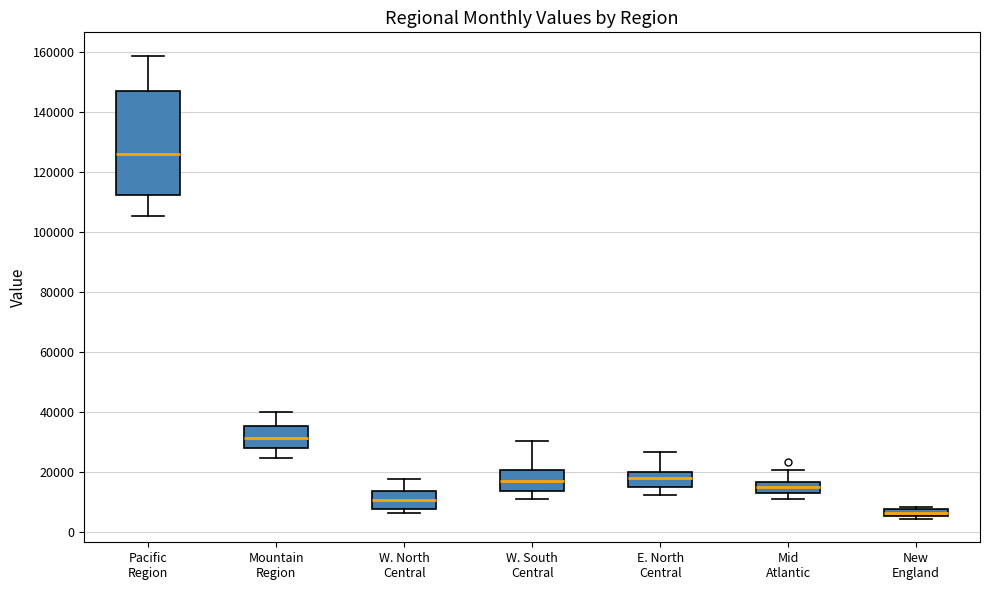

Comparing the boxes themselves (not the whiskers), which one is the tallest?

Pacific Region